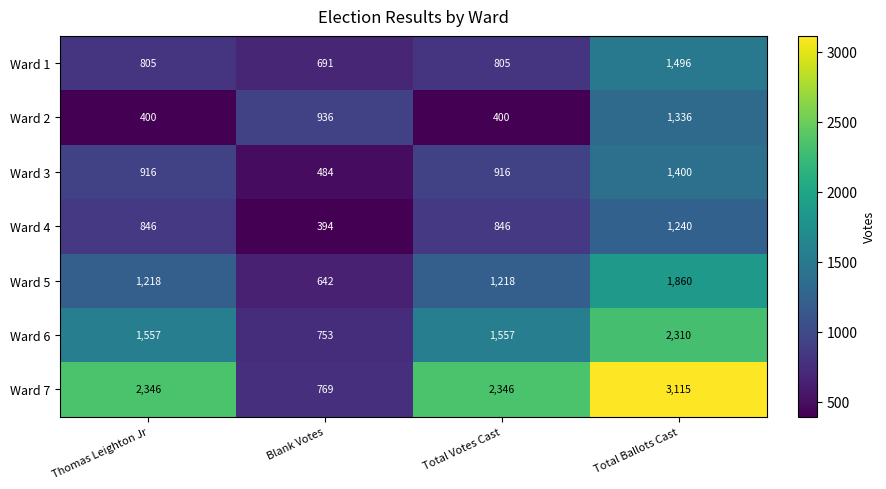

The Ward 3 series shows 1219 at Thomas Leighton Jr. True or false?

False